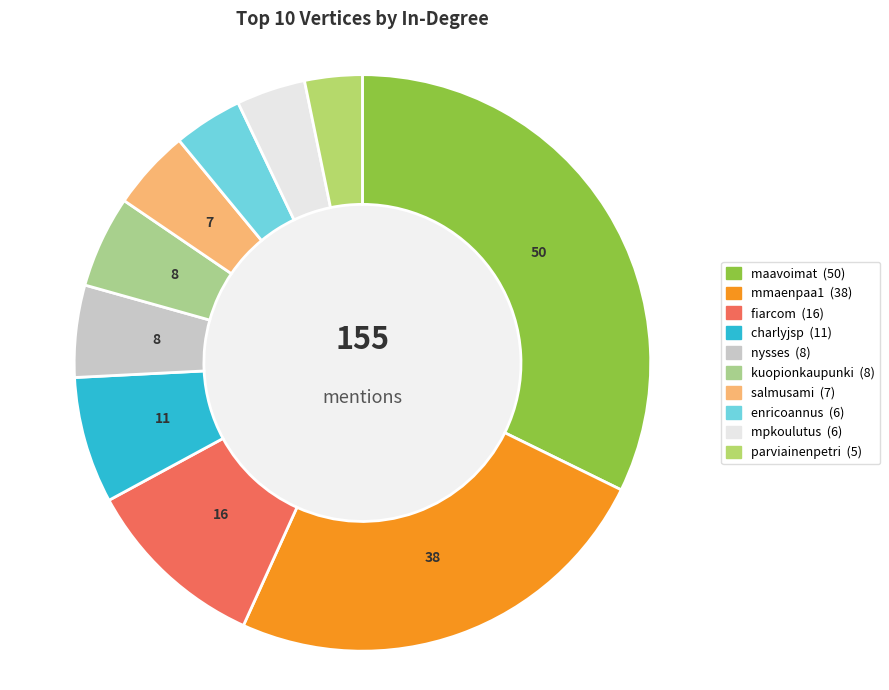

Is the sum of mmaenpaa1 and parviainenpetri greater than half?

No